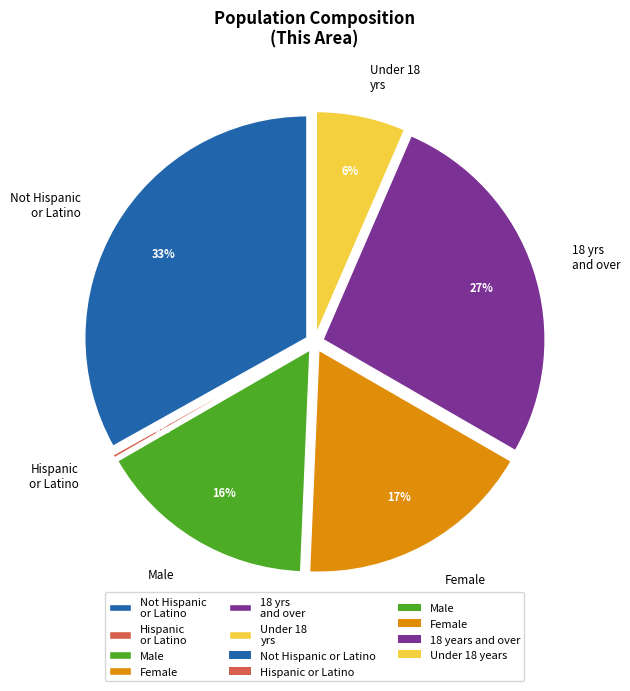

Combined, do 18 years and over and Not Hispanic or Latino account for over 50%?

Yes